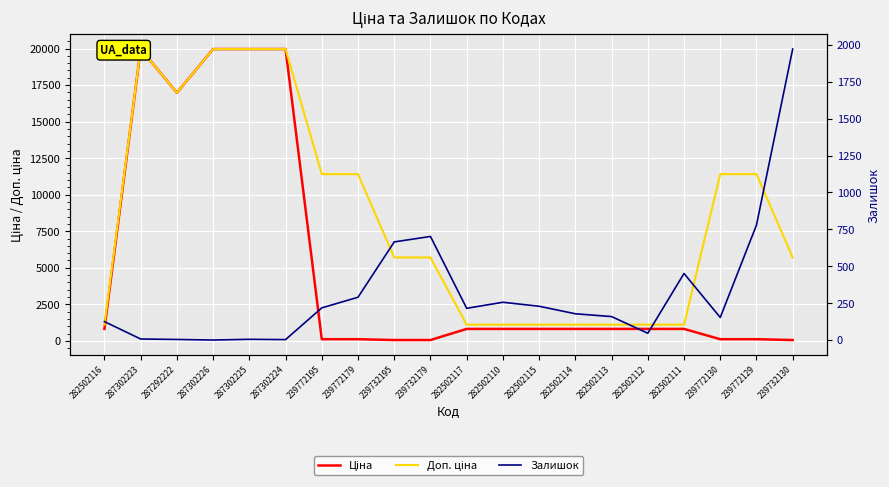

Which category has the lowest value across all series?

287302226